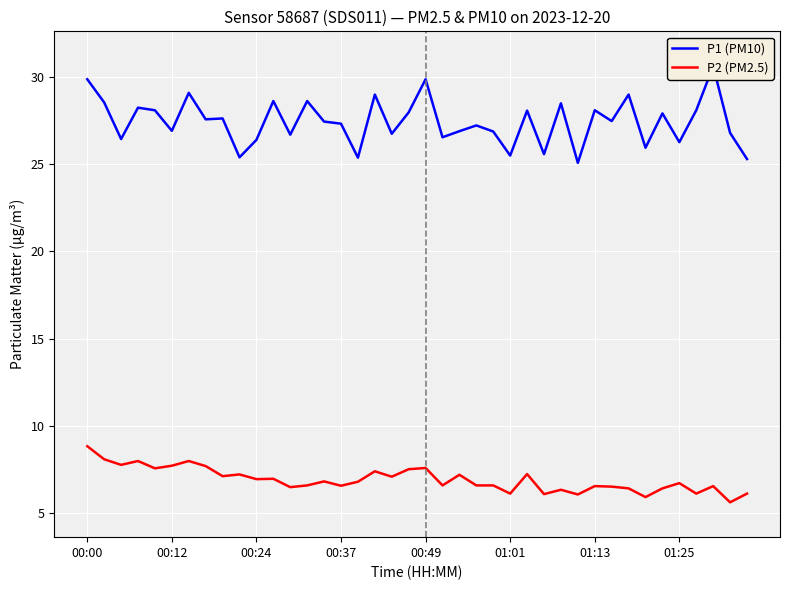

True or false: P2 (PM2.5) and P1 (PM10) cross at least once.

False